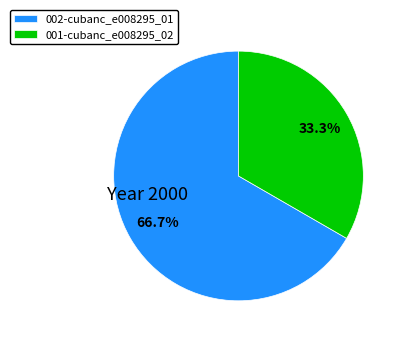

Which slice is the largest?

002-cubanc_e008295_01